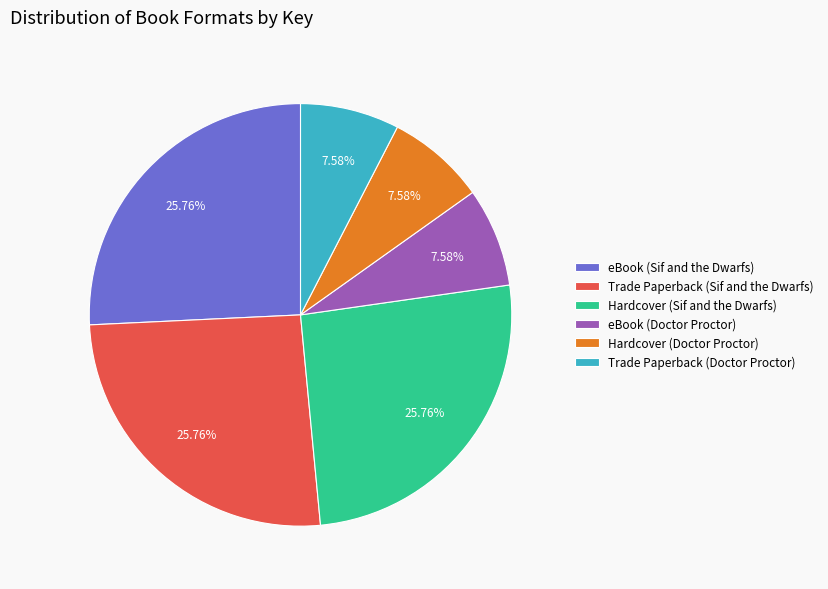

Does eBook (Sif and the Dwarfs) represent more than half of the total?

No